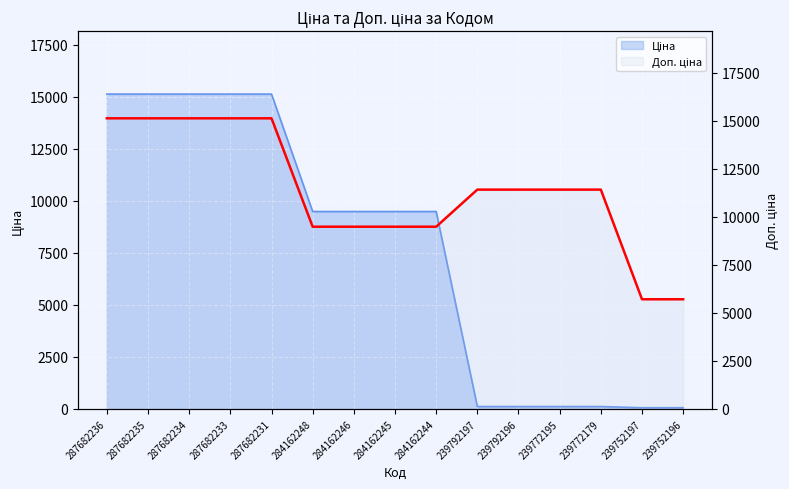

True or false: the data shows 22955.9 at 287682231.

False